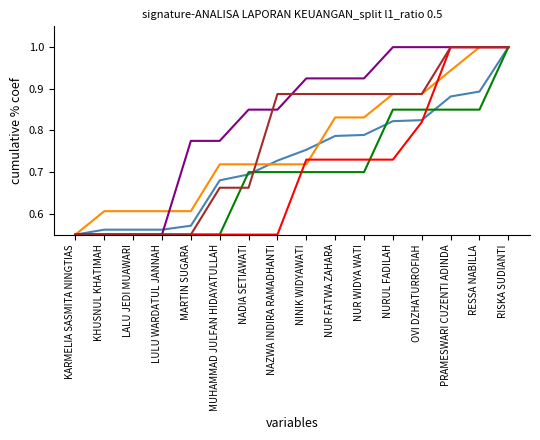

What is the maximum value shown in the chart?

1.0